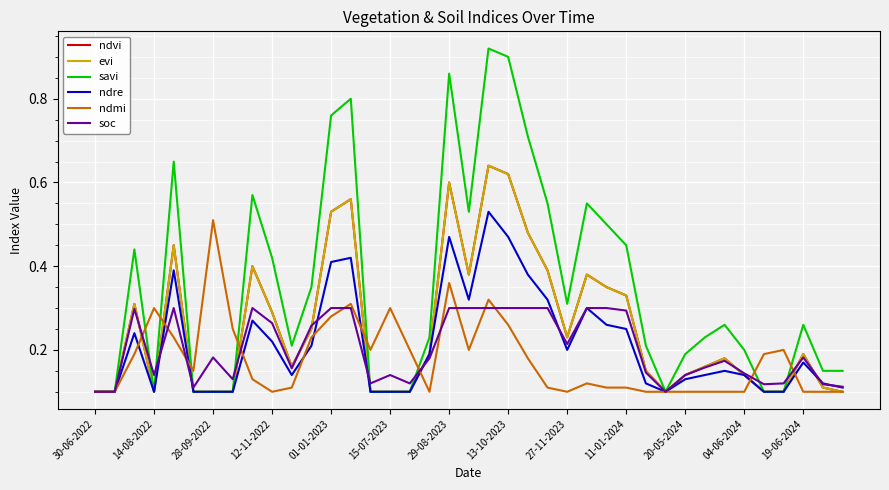

What is the sum of all ndmi values?

7.0